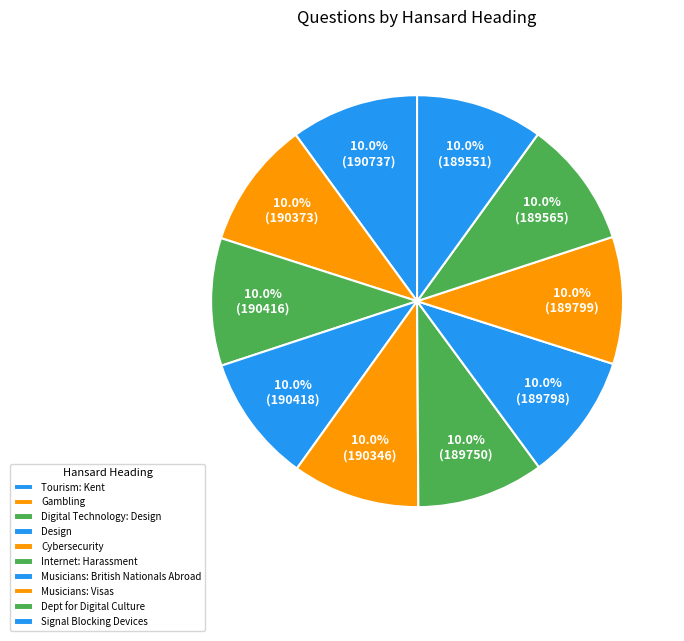

What is the largest slice in the pie chart?

Tourism: Kent